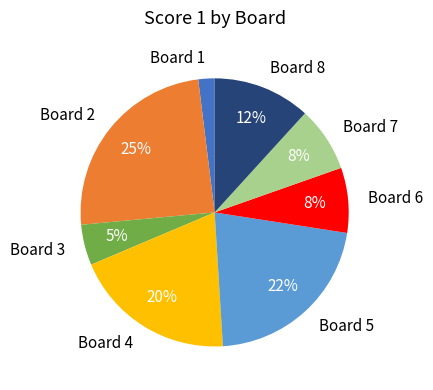

Does Board 7 represent more than half of the total?

No